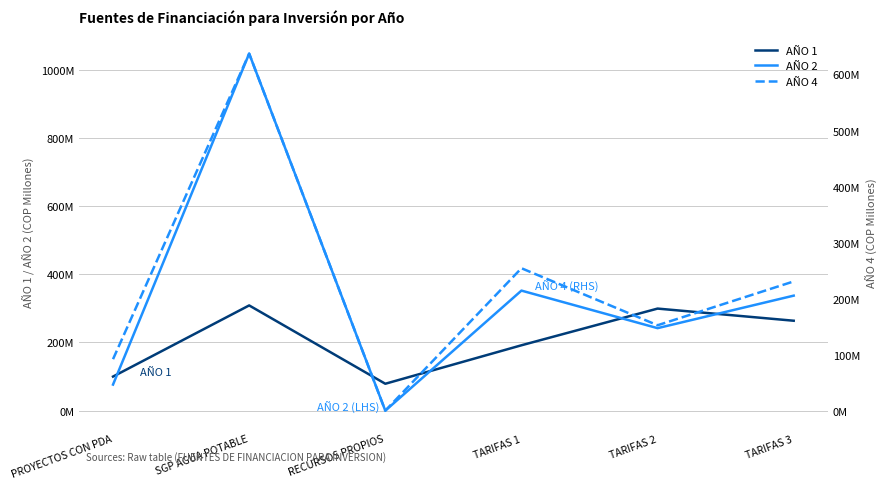

What position from the right is PROYECTOS CON PDA?

6